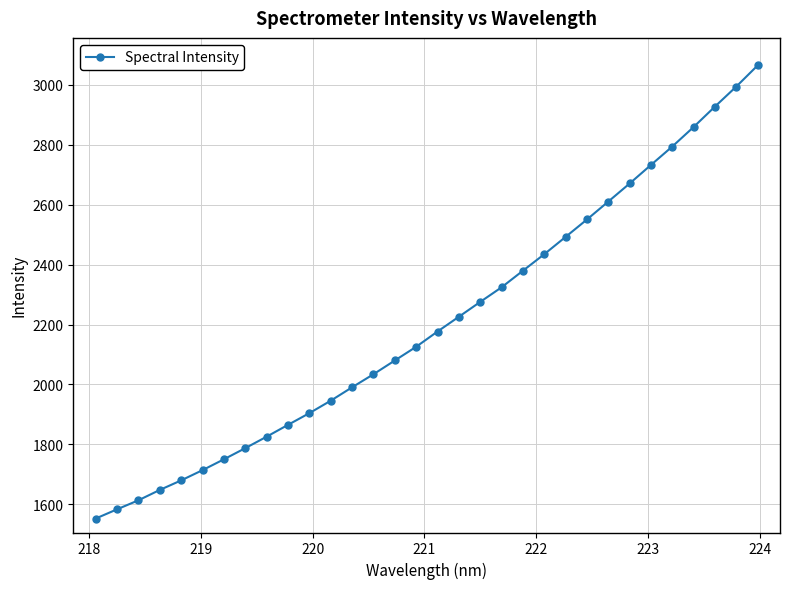

What is the greatest value displayed?

3065.3